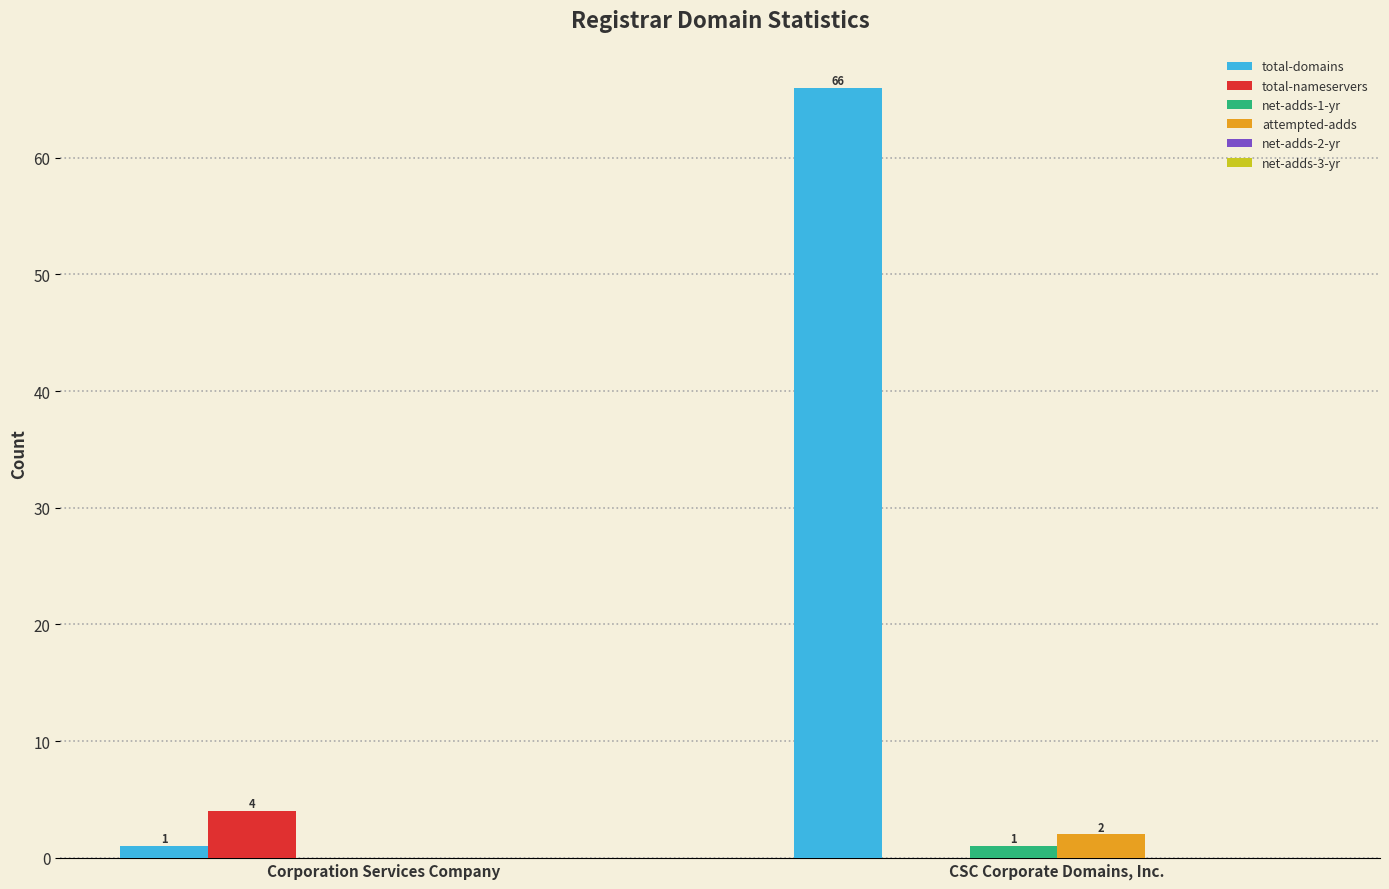

Which series changed the most between Corporation Services Company and CSC Corporate Domains, Inc.?

total-domains